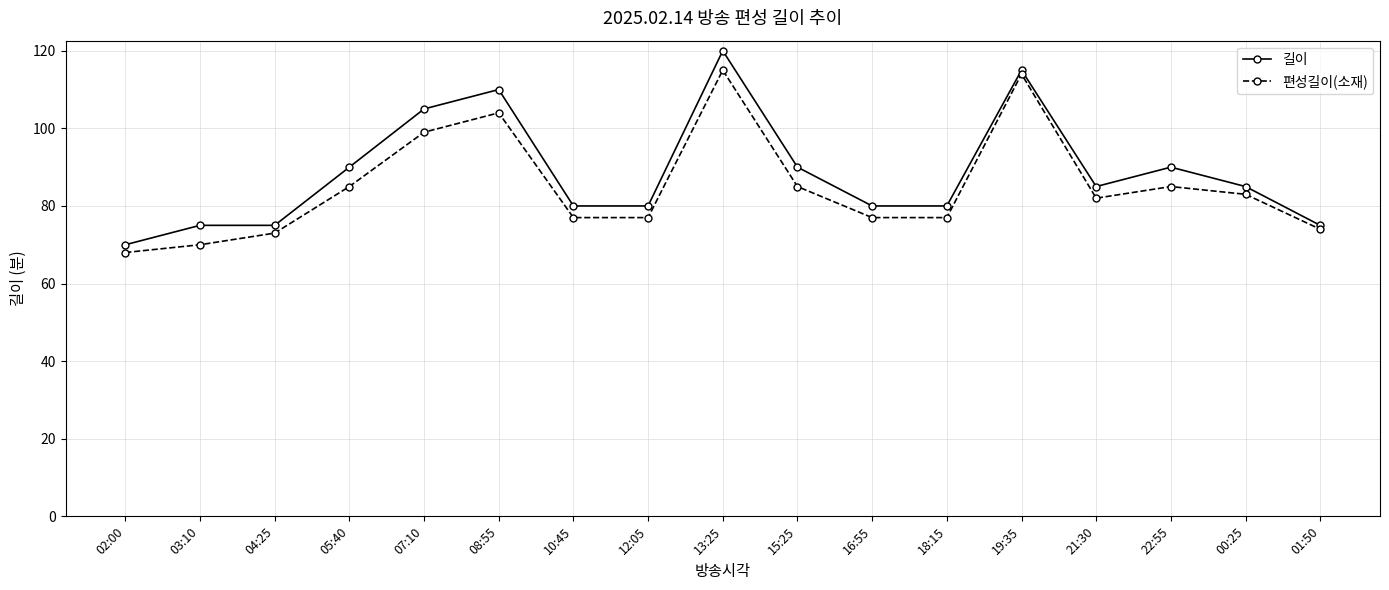

At which category does 편성길이(소재) reach its first local peak?

08:55